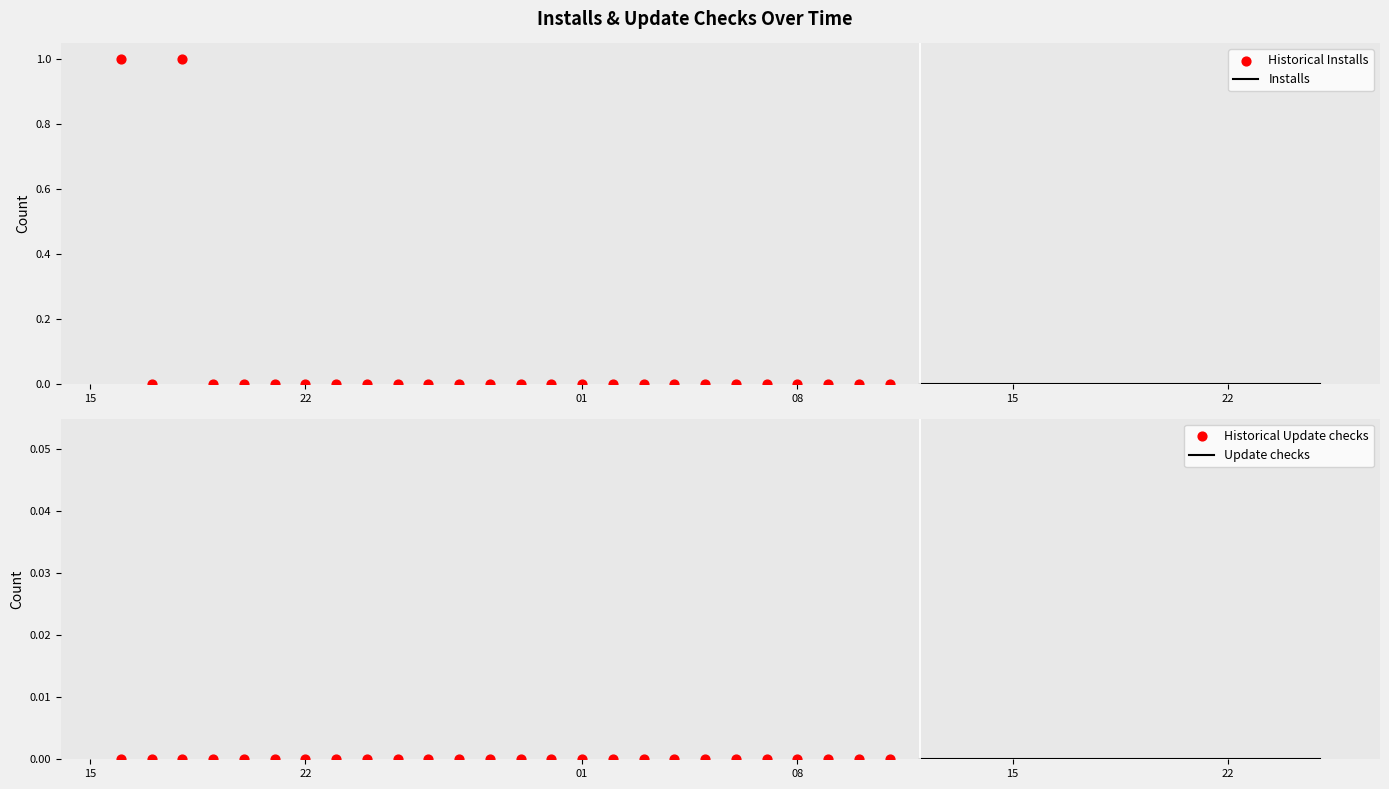

Which series has the widest spread of Y values?

Installs